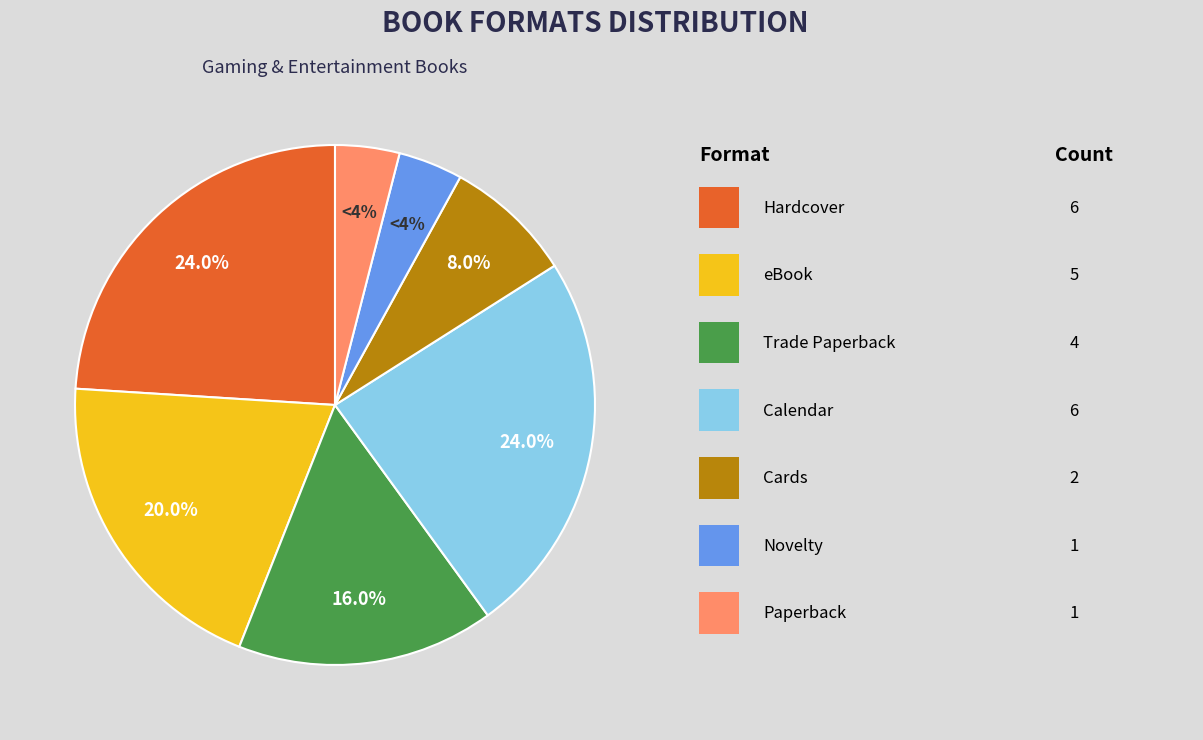

Is there a majority slice in this chart?

No